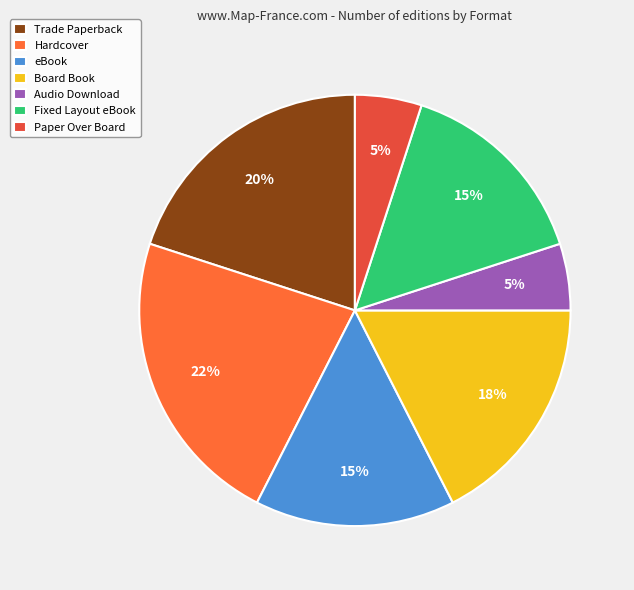

Which category has the biggest portion of the pie?

Hardcover